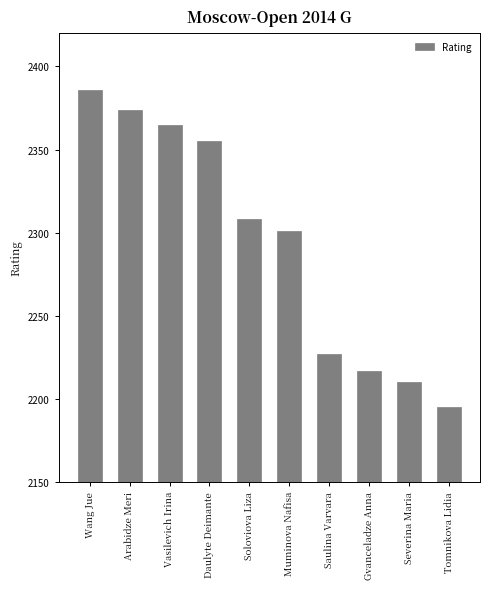

Count the number of data series in this chart.

1